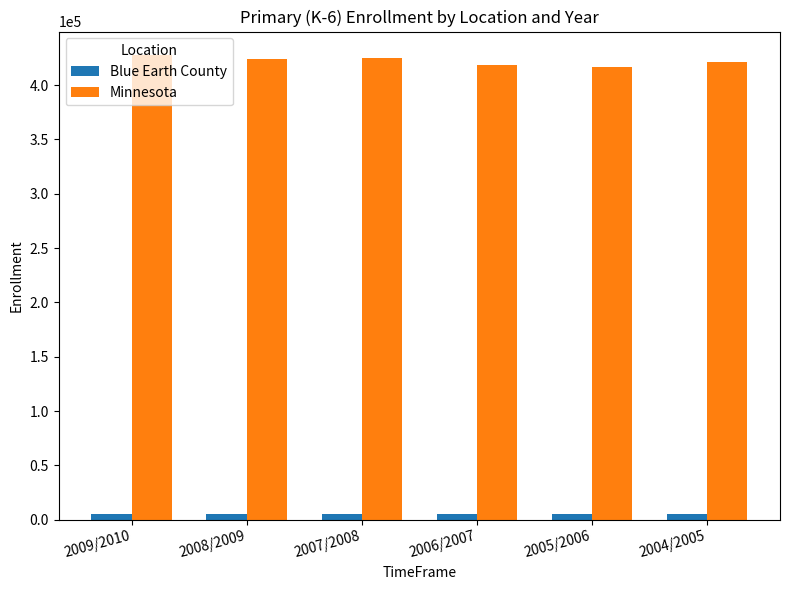

The Blue Earth County series shows 5218 at 2008/2009. True or false?

True